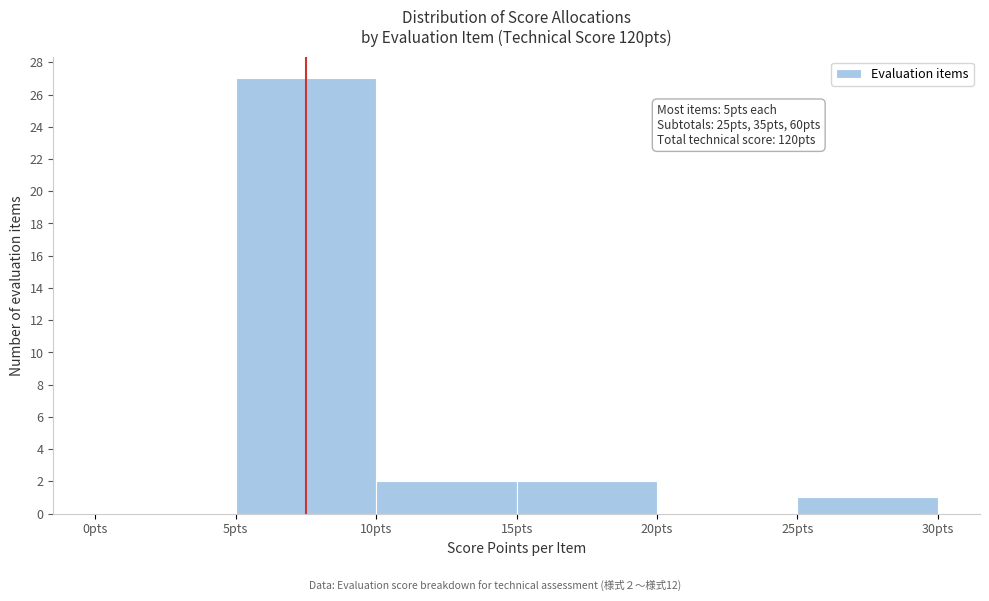

Over which range of the x-axis is the bar tallest?

5 to 10